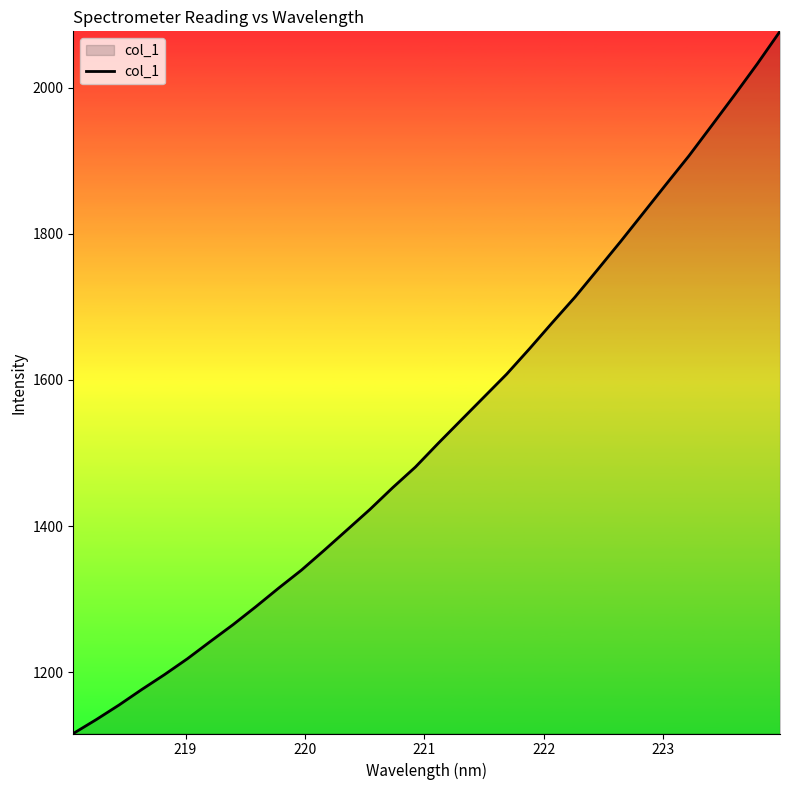

Reading left to right, list all the values displayed in this chart.

1116.3	1135.2	1155.2	1176.5	1197.0	1218.6	1242.1	1265.2	1289.8	1315.2	1339.9	1367.1	1394.9	1422.8	1452.6	1481.0	1513.4	1545.0	1576.5	1608.0	1642.6	1678.3	1713.4	1751.2	1789.3	1828.5	1867.7	1906.5	1948.0	1989.6	2032.3	2076.9